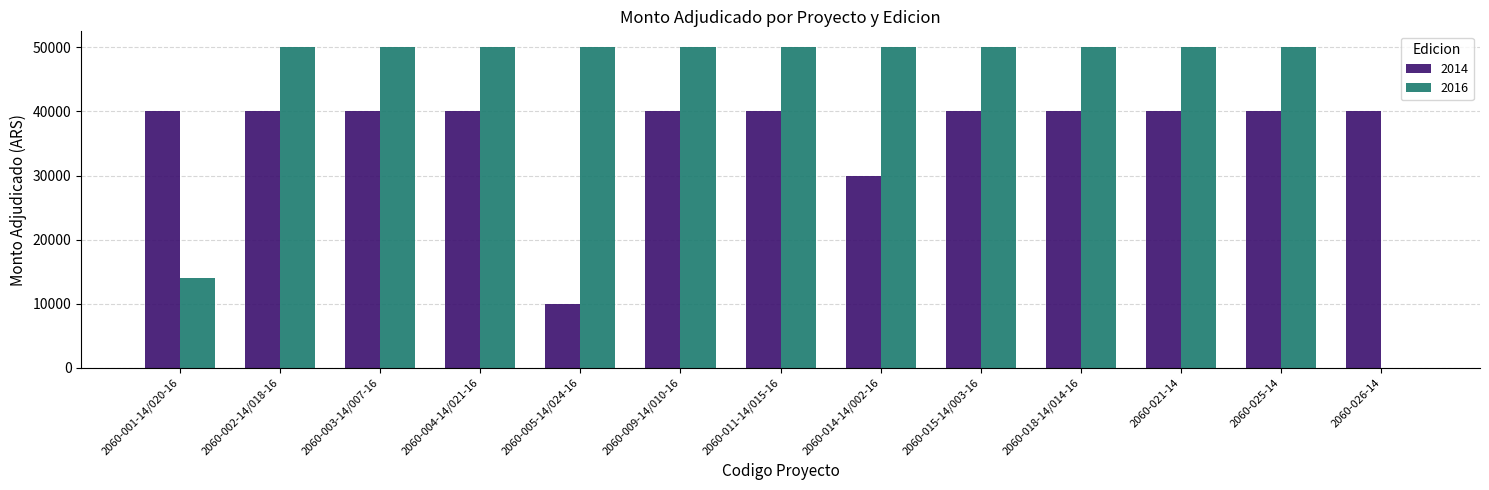

How many groups of bars are there?

13